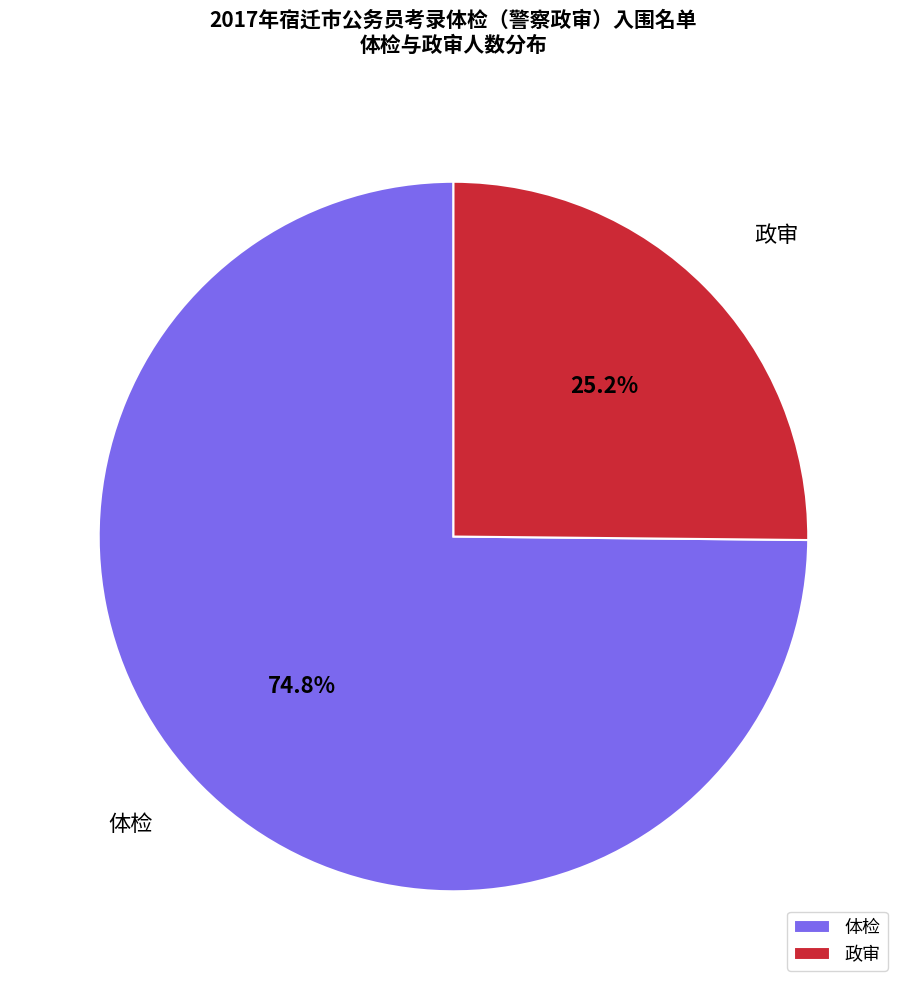

What is the total percentage of 体检 and 政审?

100.0%